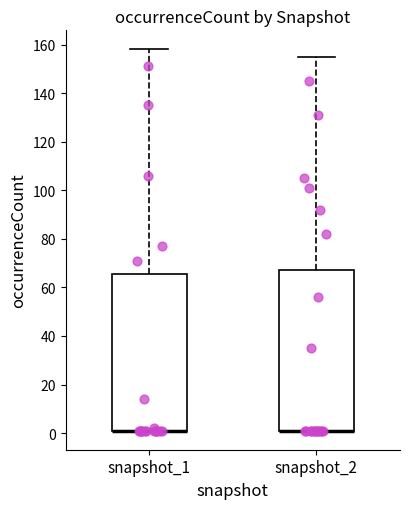

Where is the lower edge of the box for snapshot_2 on the y-axis? The values are not printed on the chart, so give them approximately, as read against the axis.

2